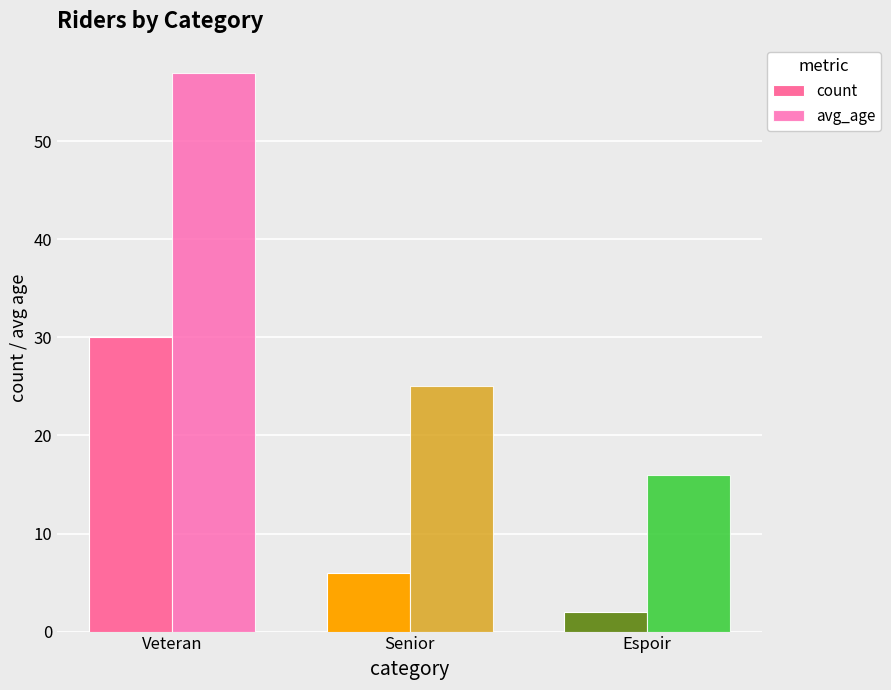

What is the spread (max minus min) of values at Senior?

19